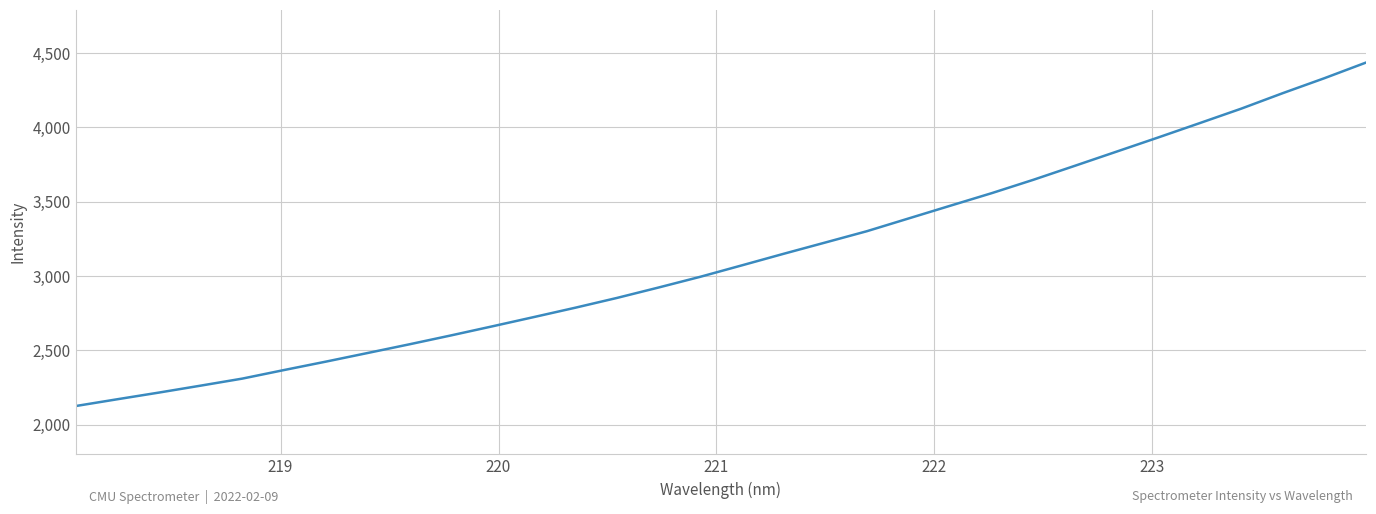

What is the greatest value displayed?

4436.4